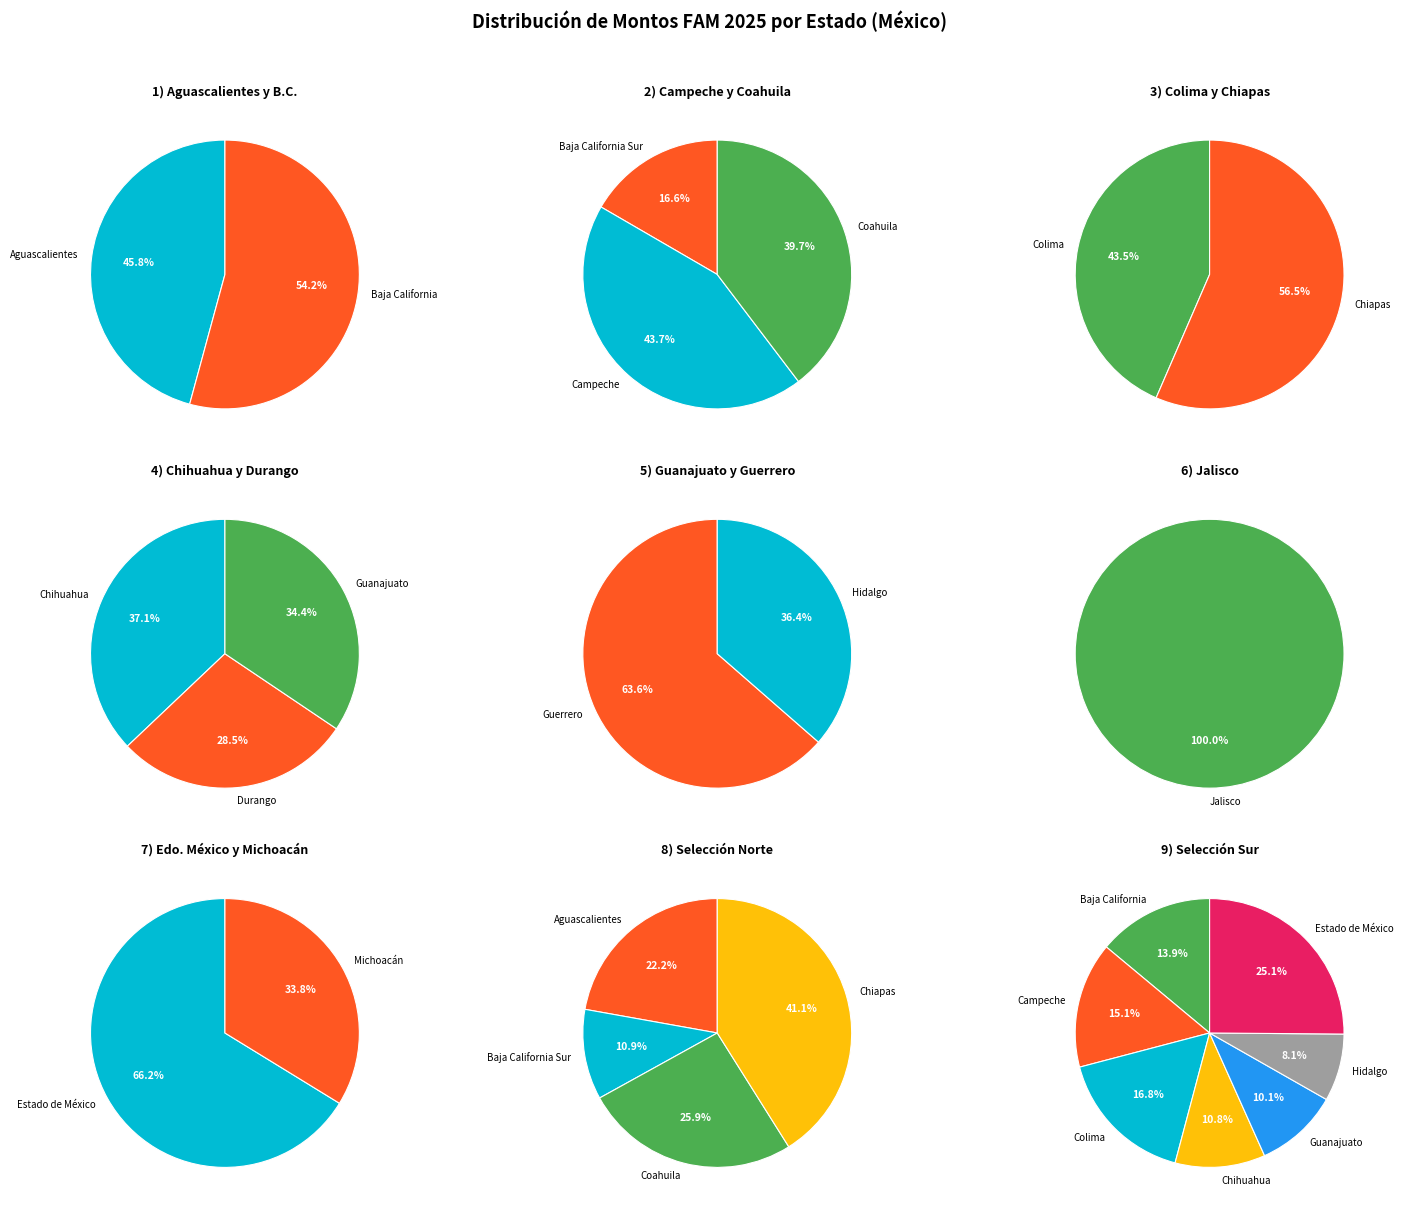

Which slice is the smallest?

Baja California Sur